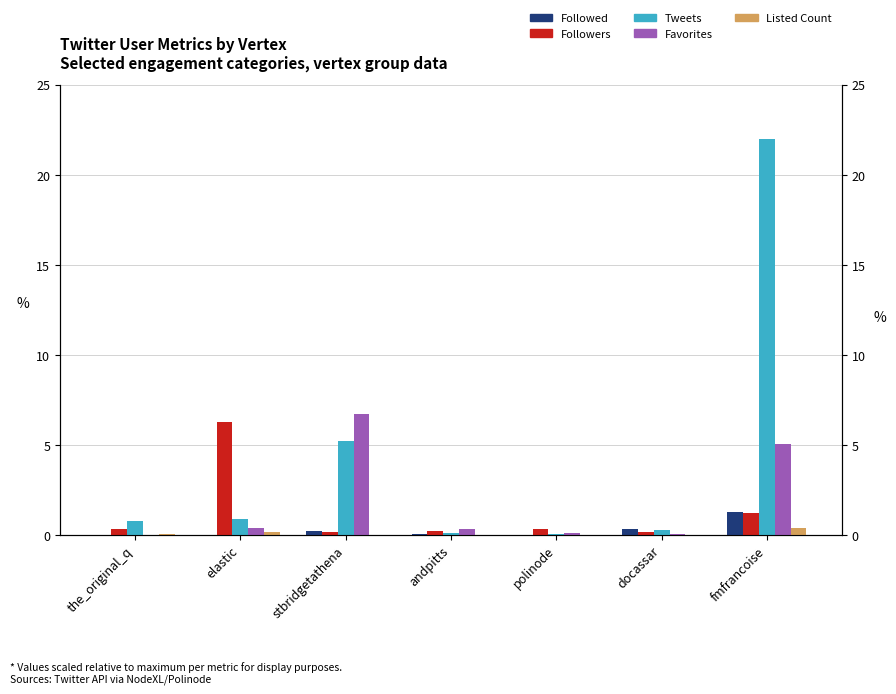

What is the sum of all Listed Count values?

0.6